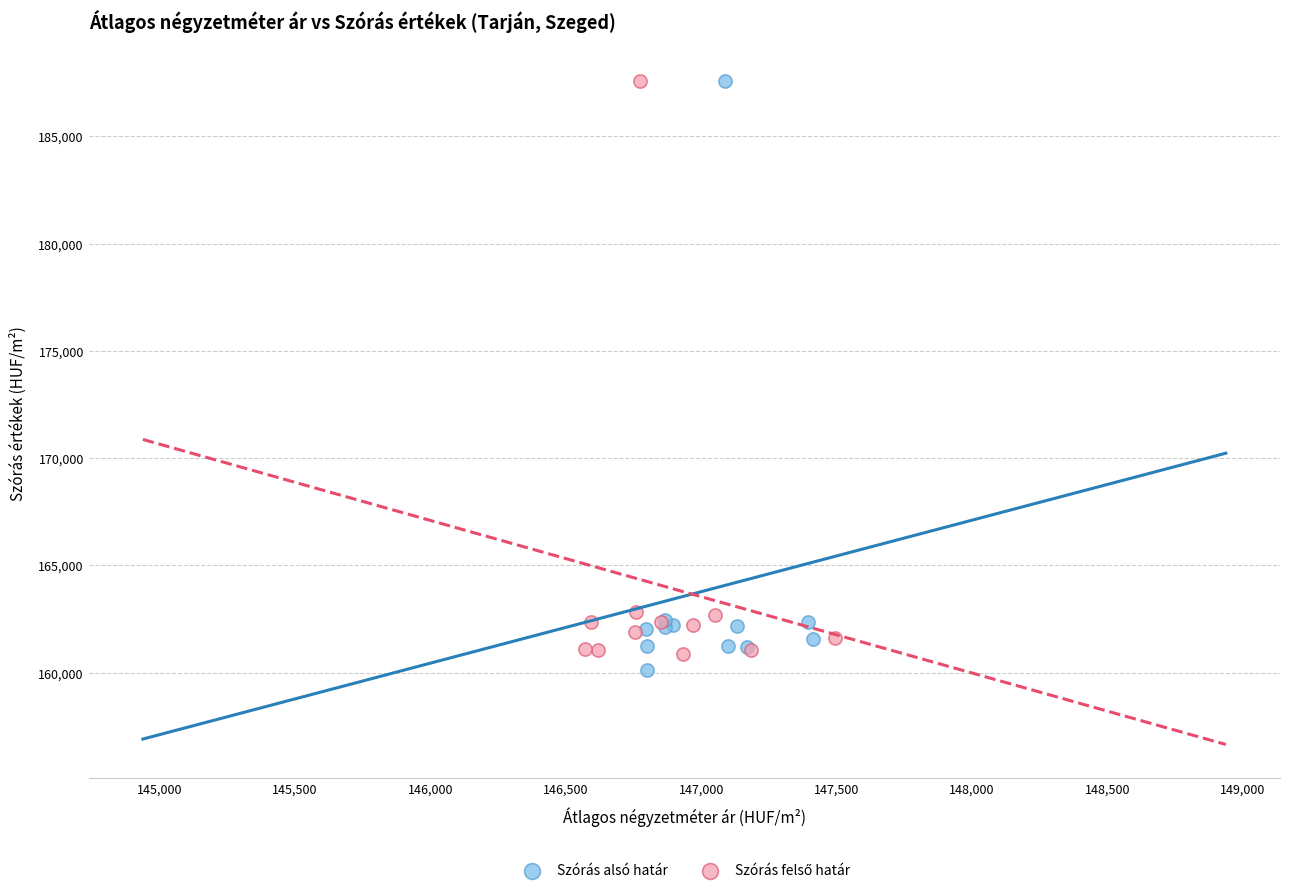

Which series has the largest Y range (max minus min)?

Szórás alsó határ